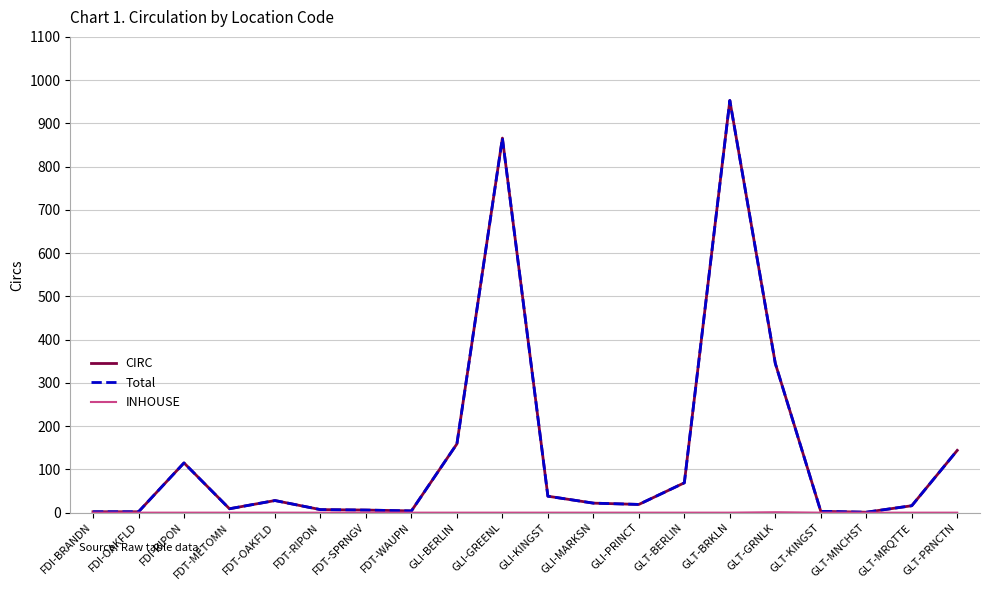

Is this an area chart (filled region under the line)?

No